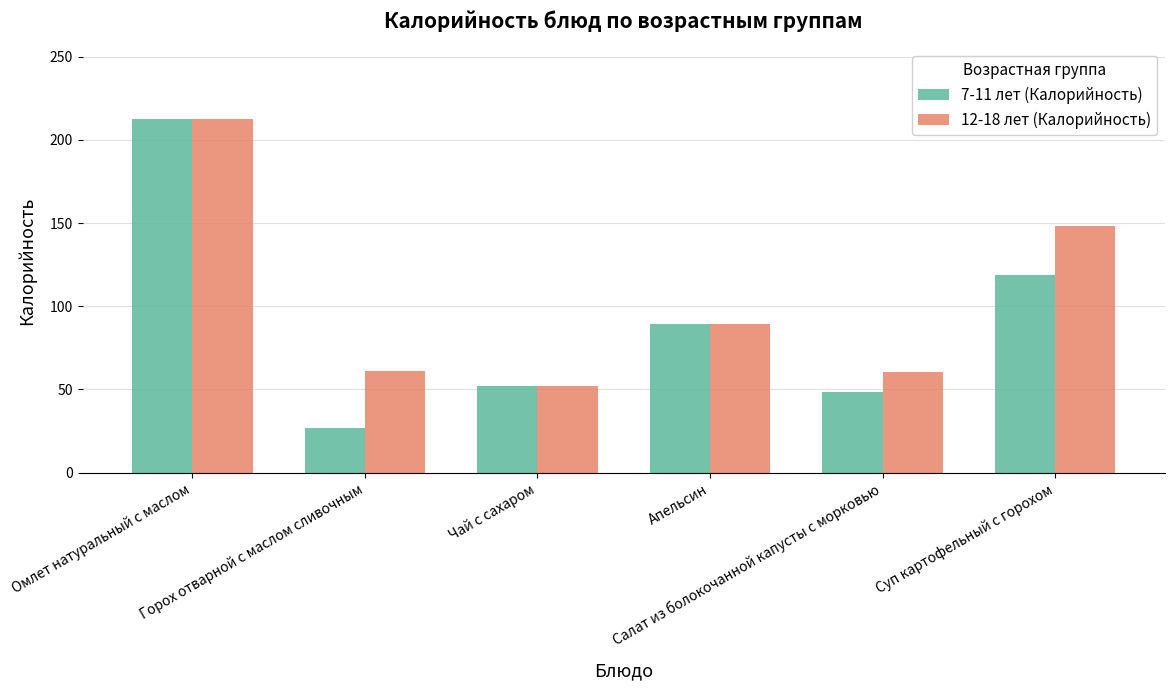

How many bars are there in each group?

2